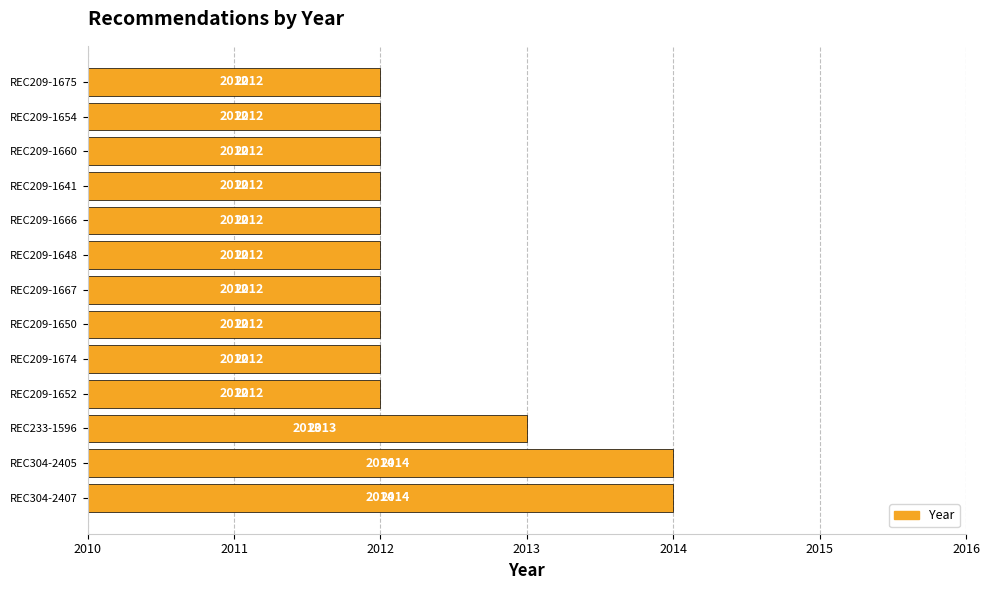

What value does the data have at REC209-1641?

2012